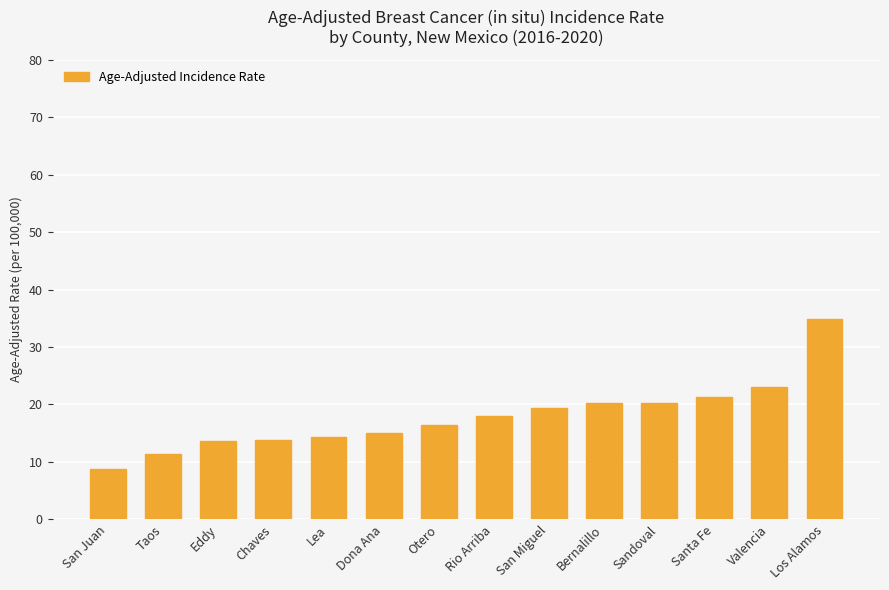

True or false: the data shows 27.4 at Otero.

False